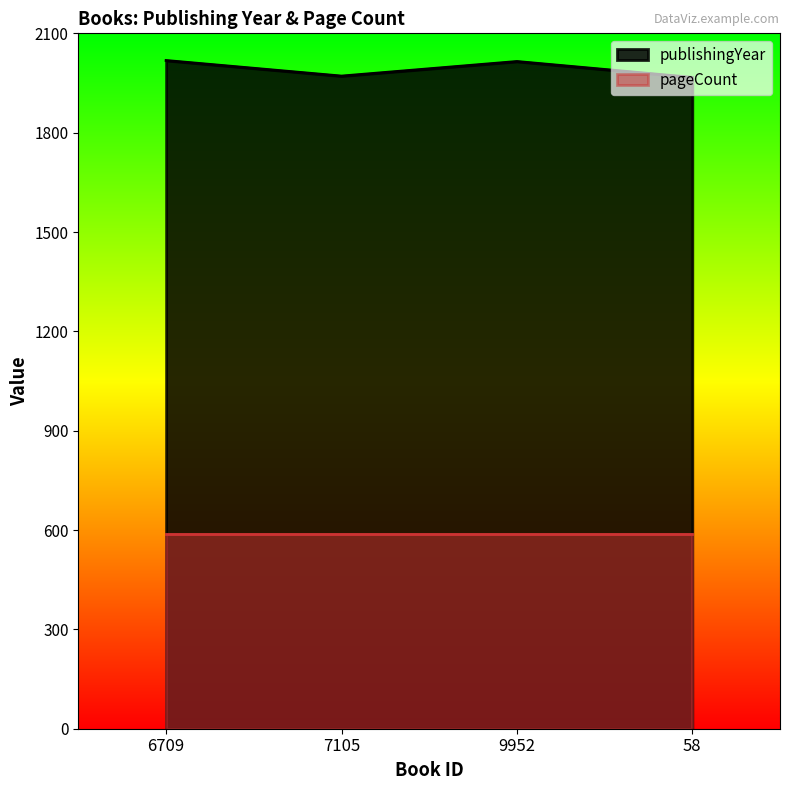

Reading left to right, what are all the values shown in this chart?

6709=2018	7105=1971	9952=2015	58=1967